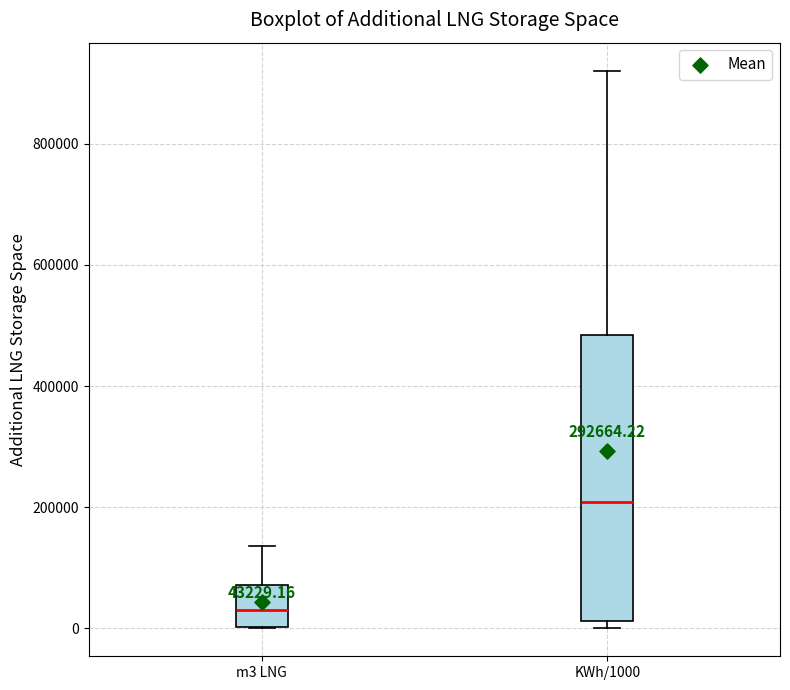

Which box is the tallest, from its lower edge to its upper edge?

KWh/1000